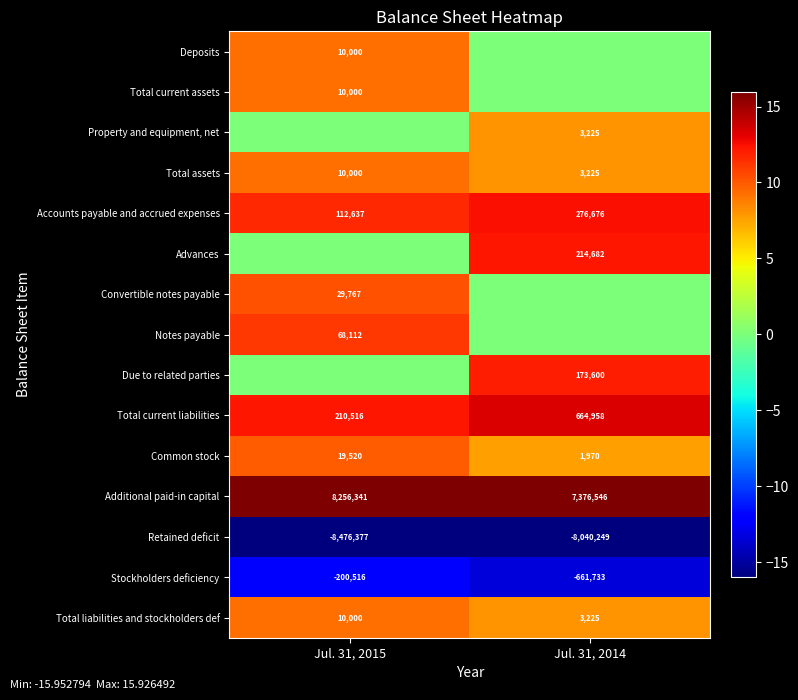

List the labels in order of Total liabilities and stockholders def value, smallest first.

Jul. 31, 2014, Jul. 31, 2015